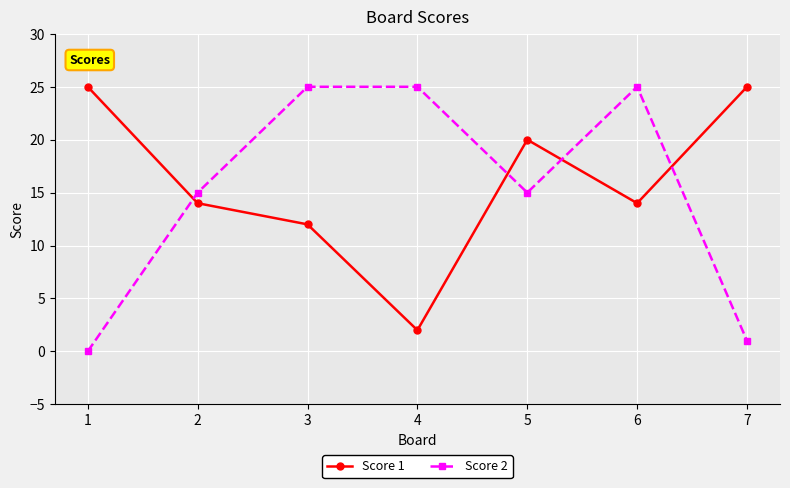

Where is the first local minimum for Score 2?

5